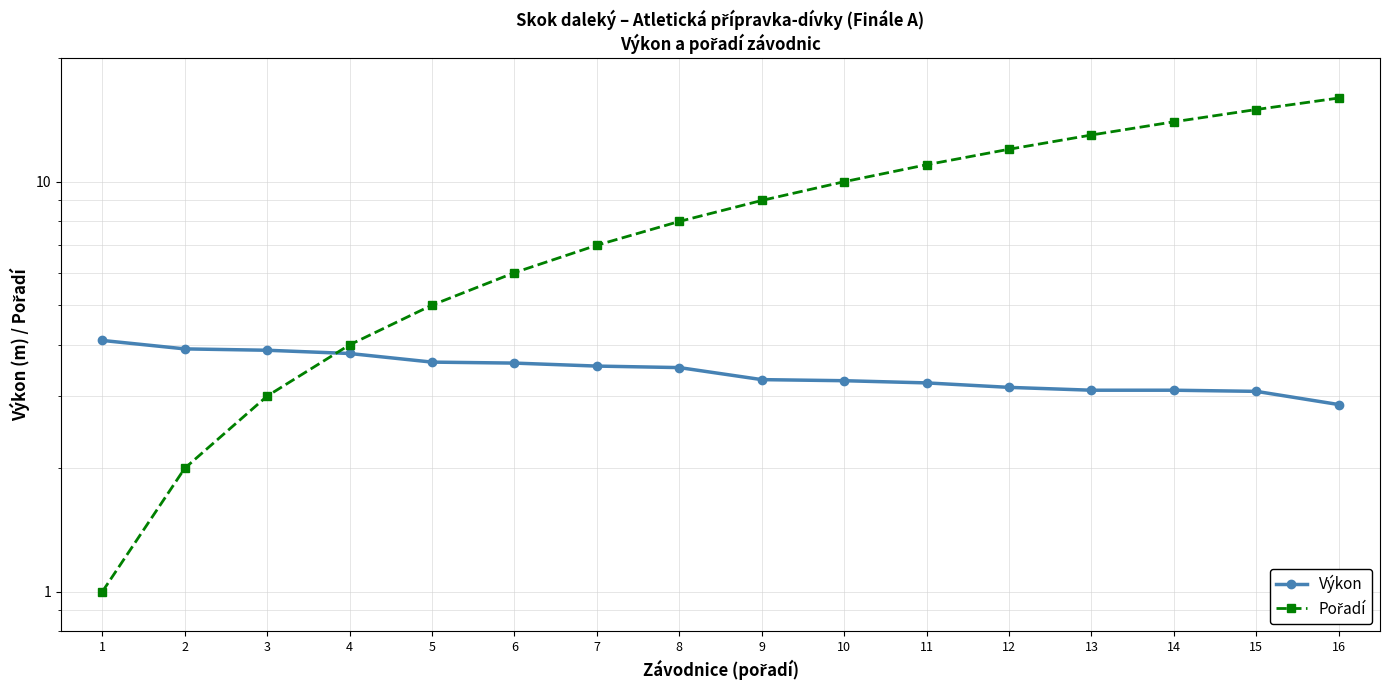

Is the value of Výkon at 5 greater than the value of Pořadí at 8?

No